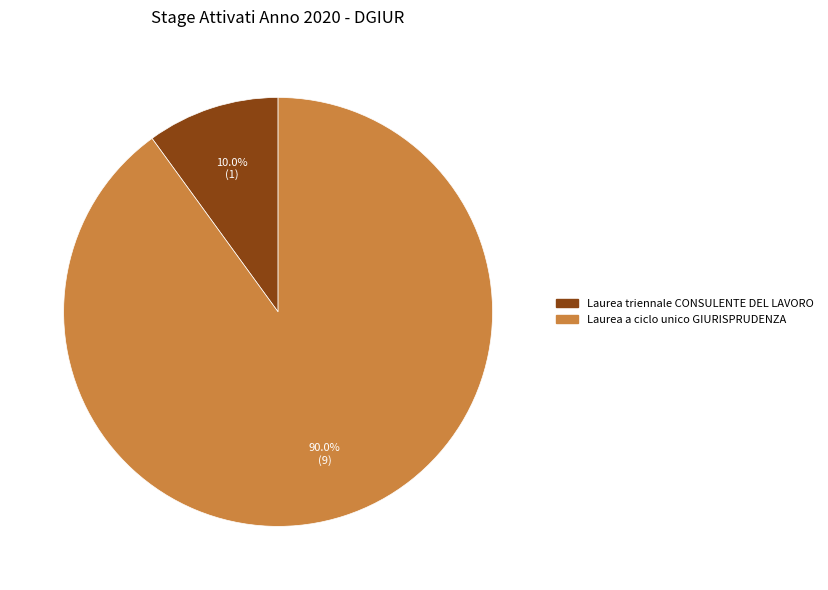

Which slice is the smallest?

Laurea triennale CONSULENTE DEL LAVORO